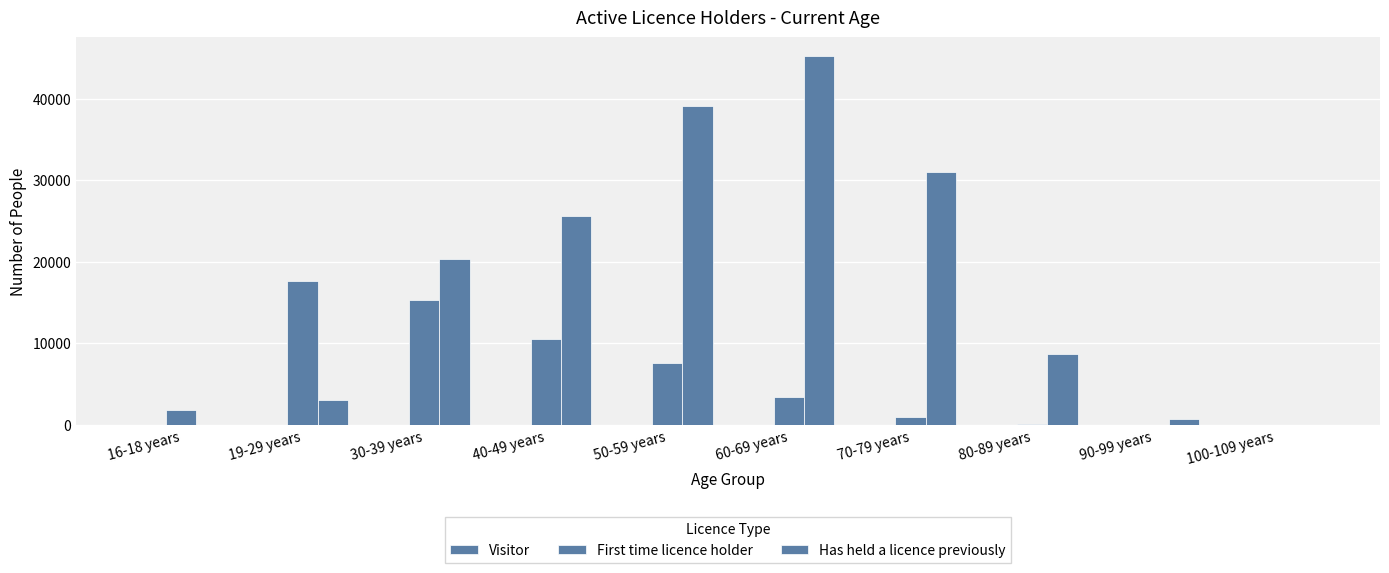

Is the value of Has held a licence previously at 90-99 years greater than the value of Visitor at 30-39 years?

Yes